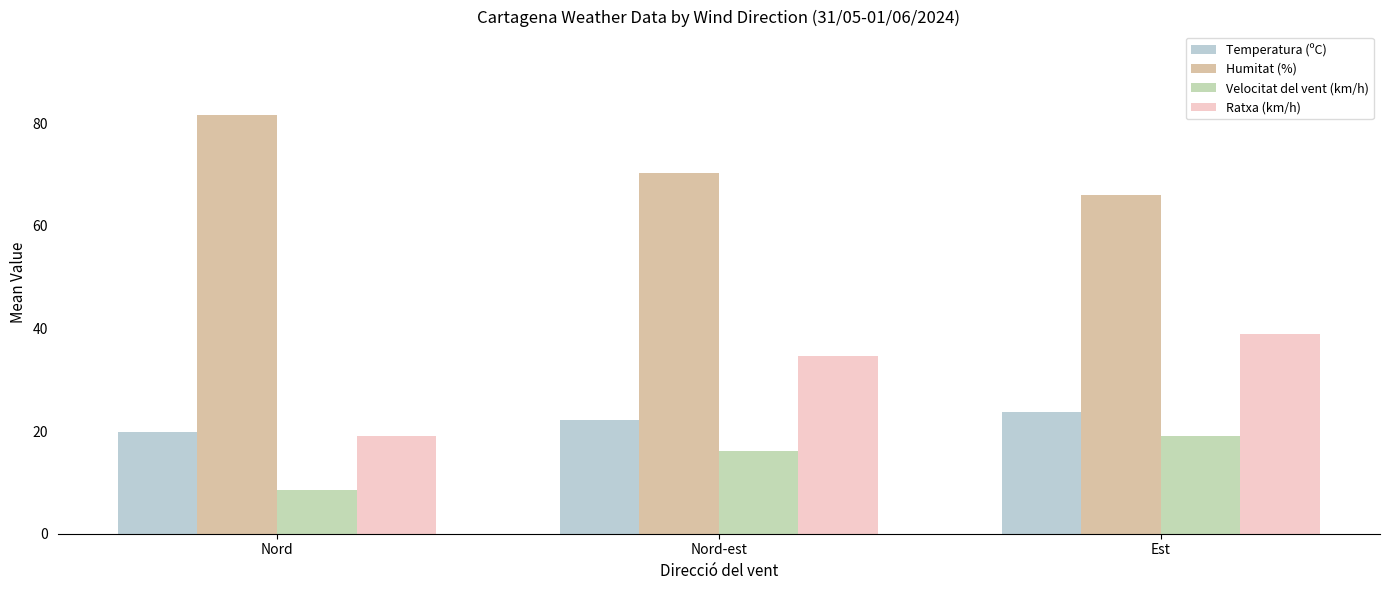

At which label does Humitat (%) first exceed 70?

Nord